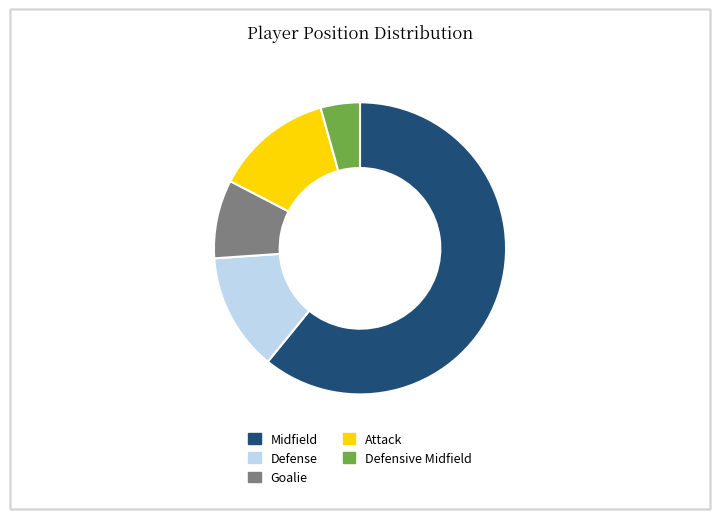

How many segments does this pie chart have?

5